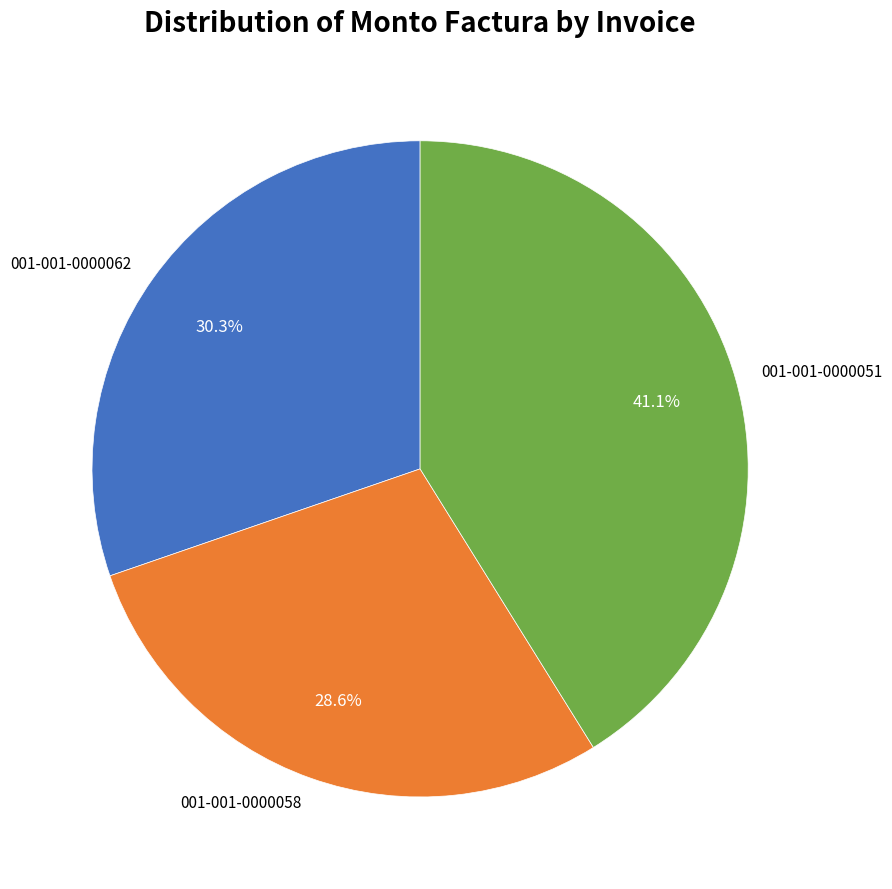

What portion of the pie excludes 001-001-0000062?

69.7%